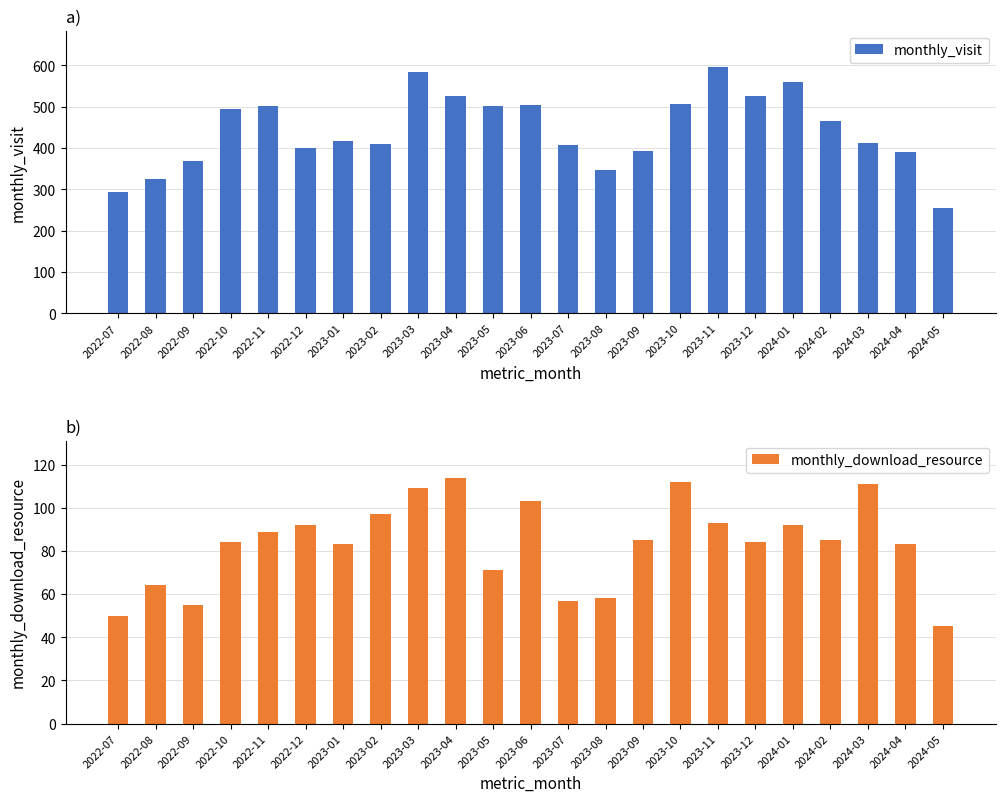

Which series has the largest range (max minus min)?

monthly_visit